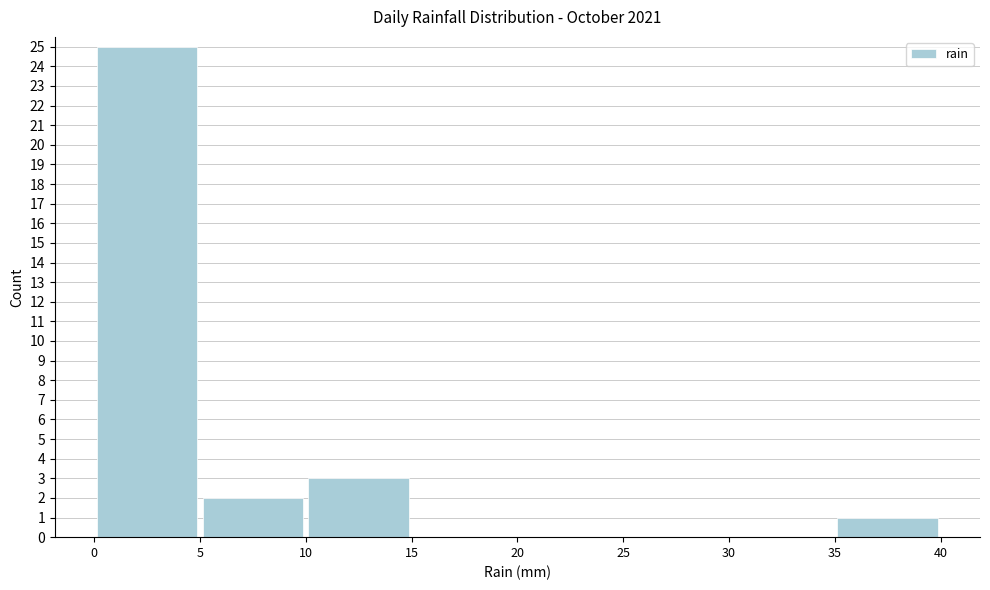

Over which range of the x-axis is the bar tallest?

0 to 5